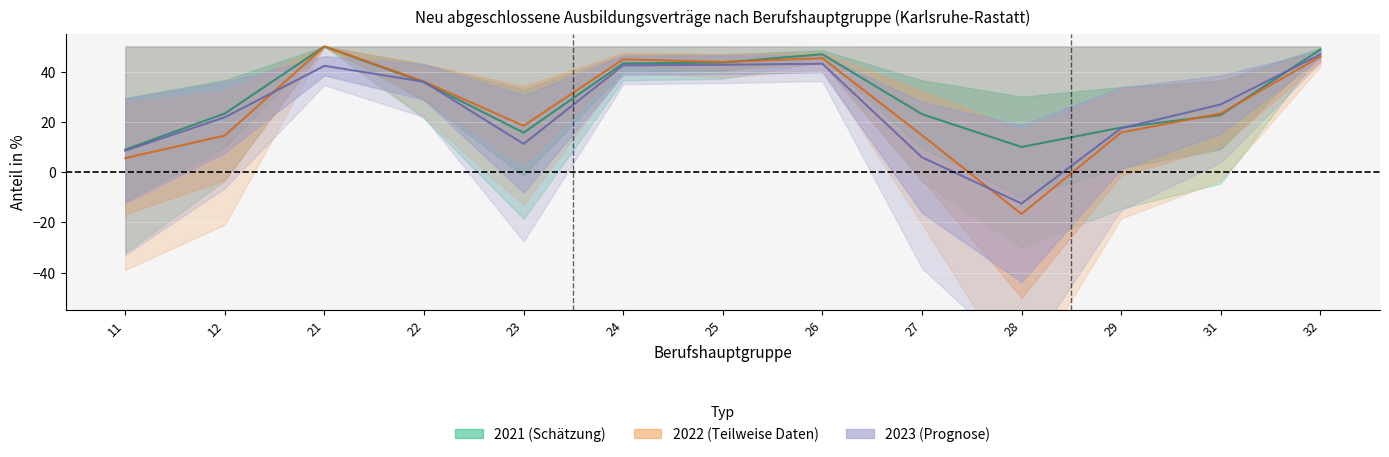

How many interior local valleys does the männlich_2021 series have?

2